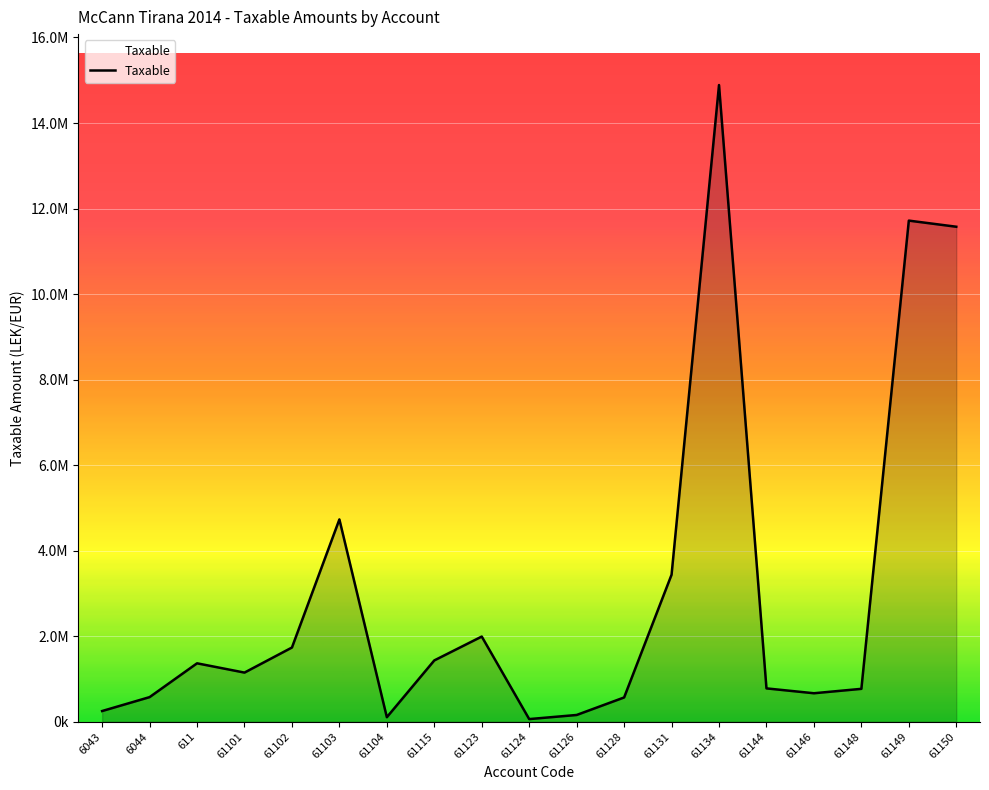

Is this an area chart (filled region under the line)?

Yes